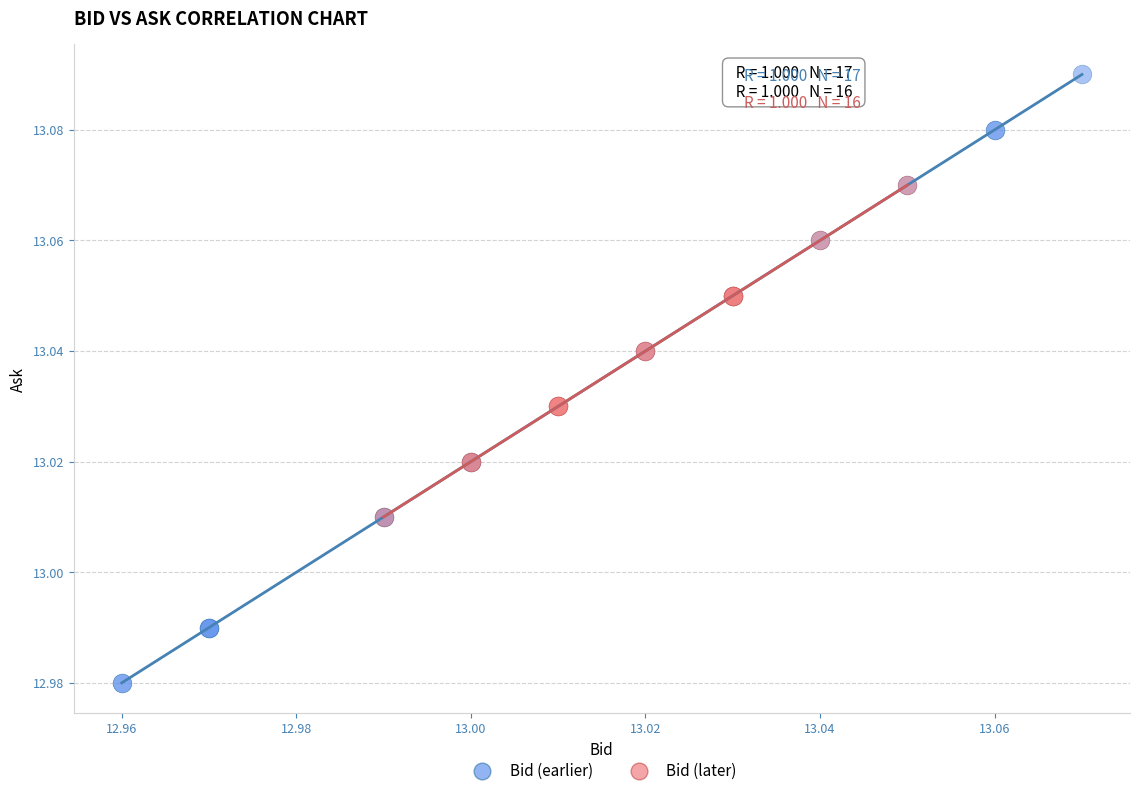

Which series contains the highest Y value?

Bid (earlier)